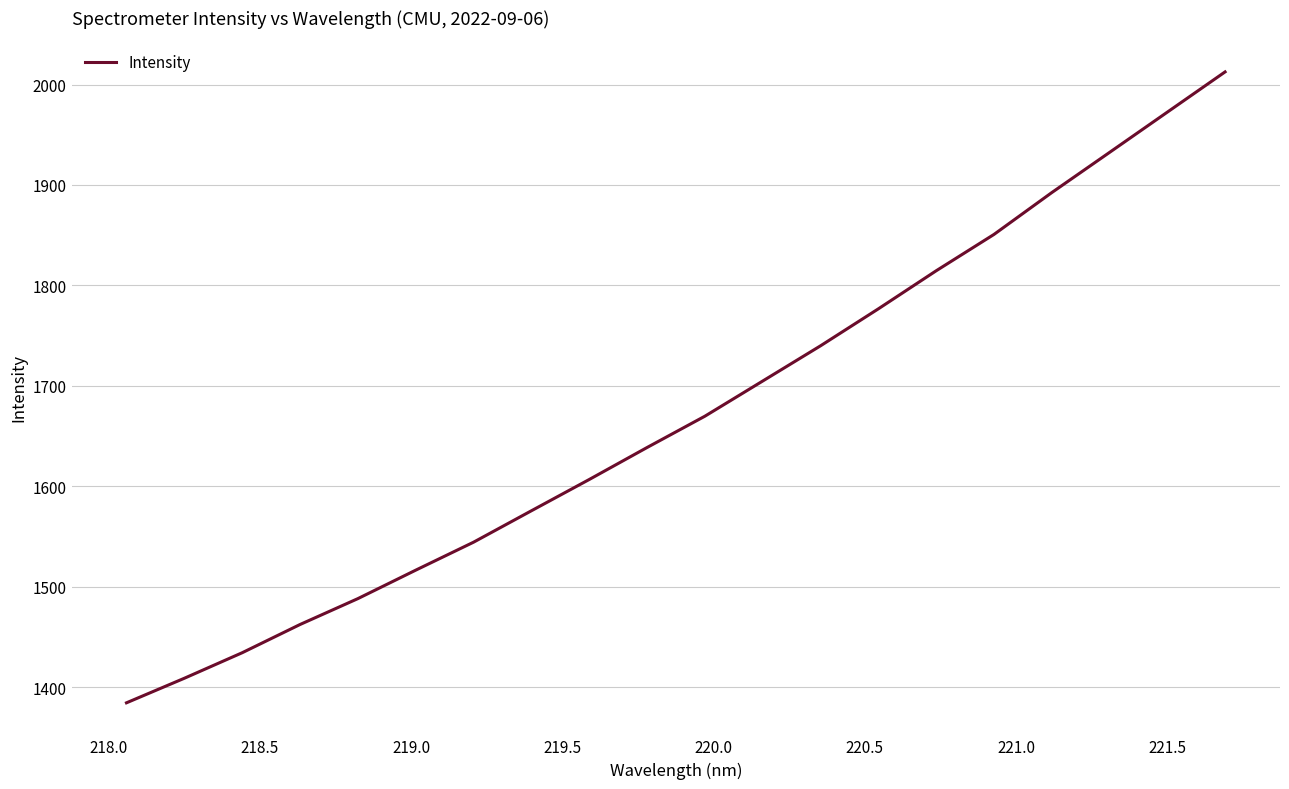

What is the greatest value displayed?

2012.6